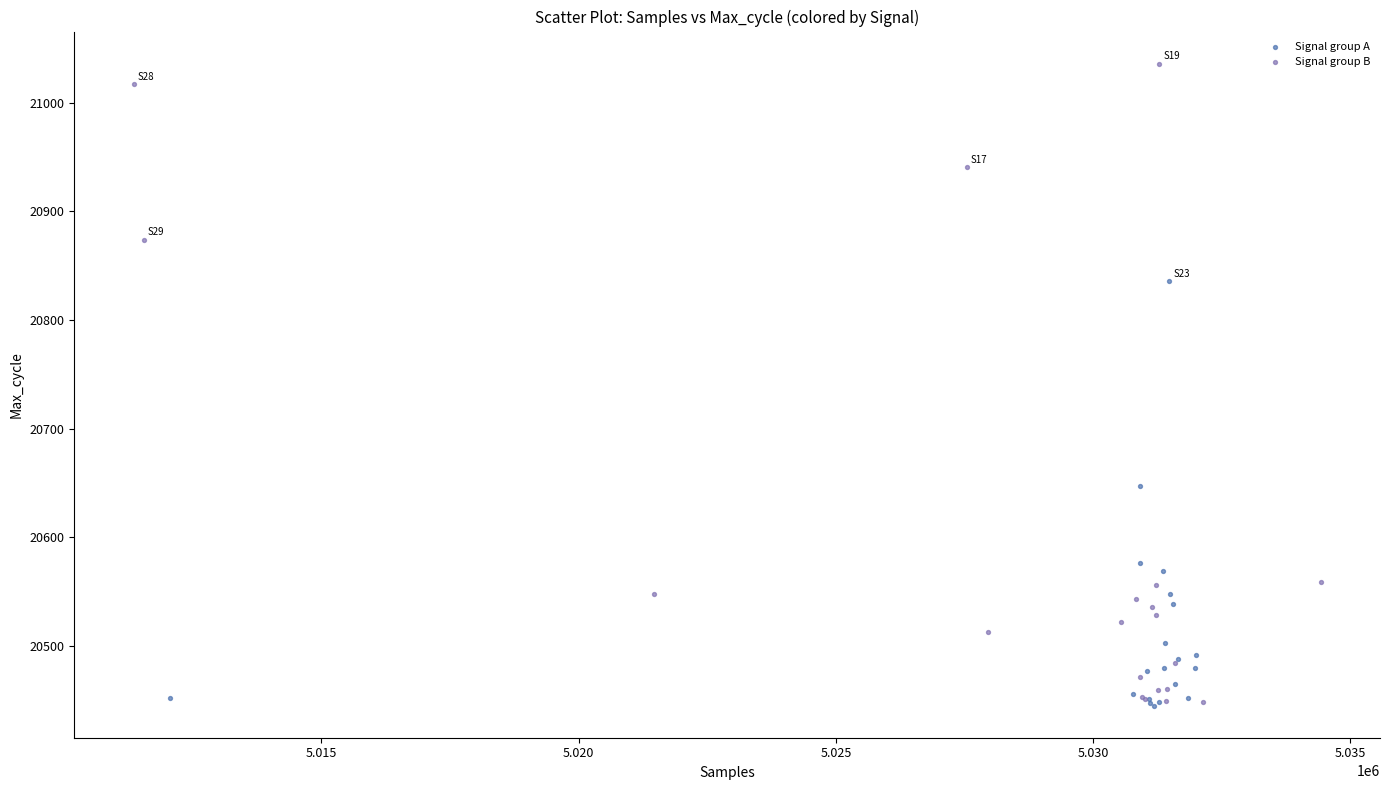

Which series reaches the maximum Y coordinate?

Signal group B